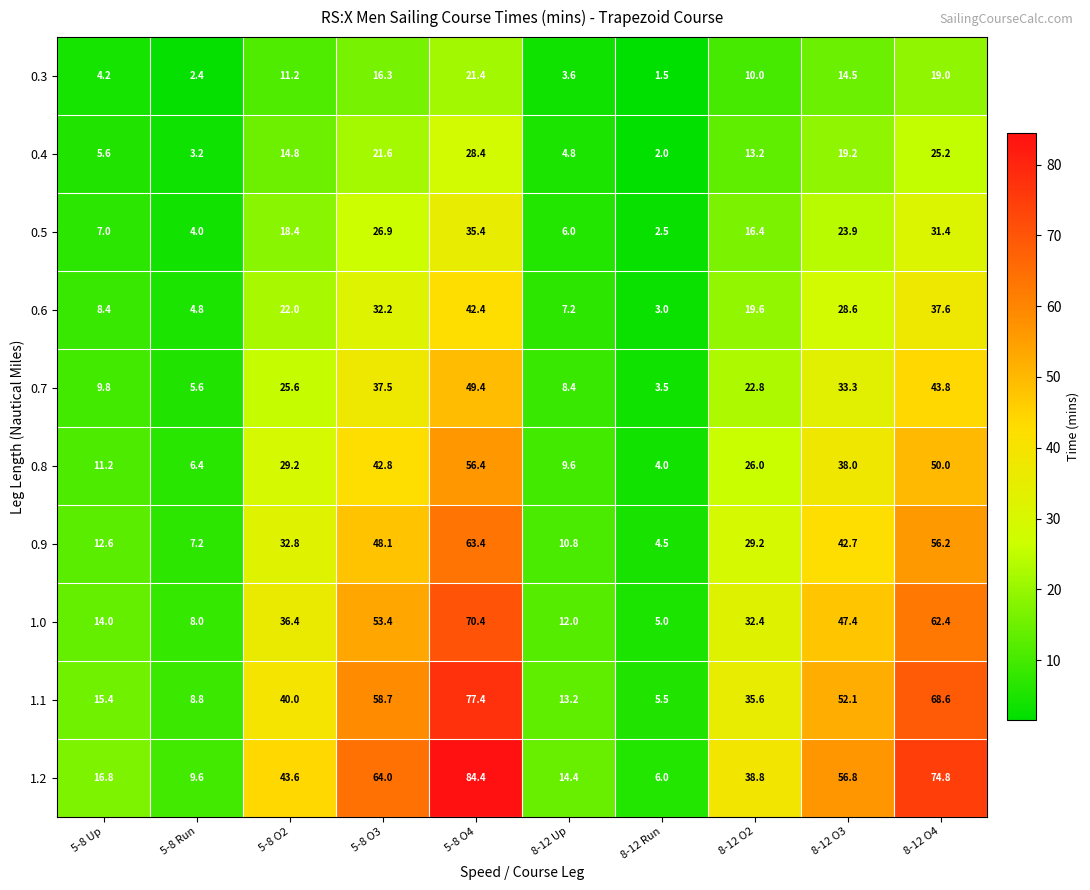

The 0.4 series shows 29.0 at 8-12 O3. True or false?

False